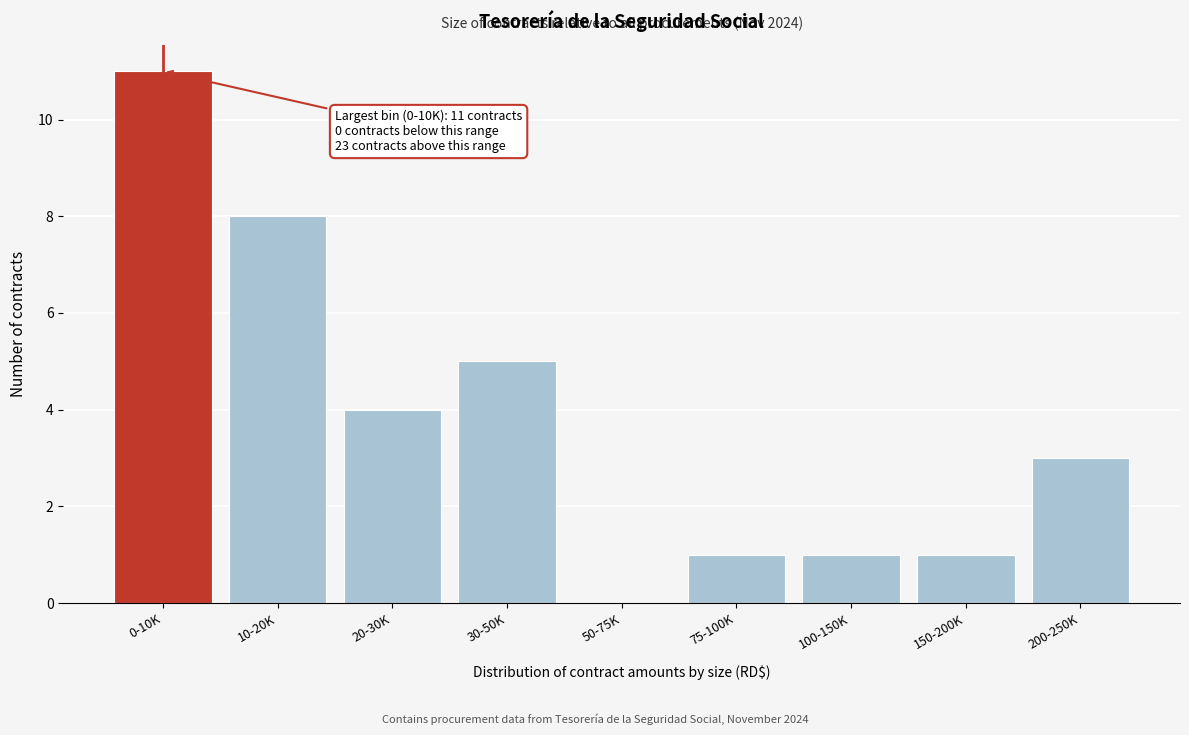

Reading left to right, what are all the values shown in this chart?

0-10K=11	10-20K=8	20-30K=4	30-50K=5	50-75K=0	75-100K=1	100-150K=1	150-200K=1	200-250K=3